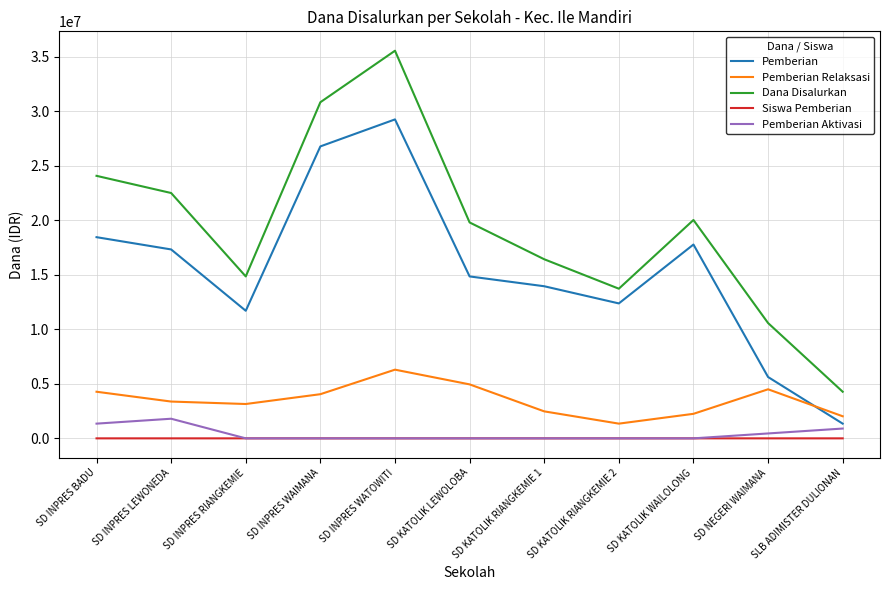

What value does the Dana Disalurkan series have at SD INPRES BADU, to the nearest 100?

24075000